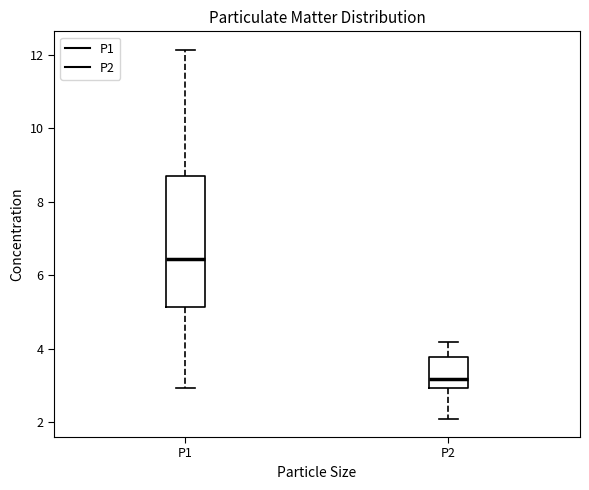

Reading left to right, read every box against the y-axis: the position of its median line, the range the box covers, and the ends of its whiskers. The values are not printed on the chart, so give them approximately, as read against the axis.

P1: median 6.4, box 5.2 to 8.6, whiskers 3.0 to 12.2
P2: median 3.2, box 3.0 to 3.8, whiskers 2.2 to 4.2